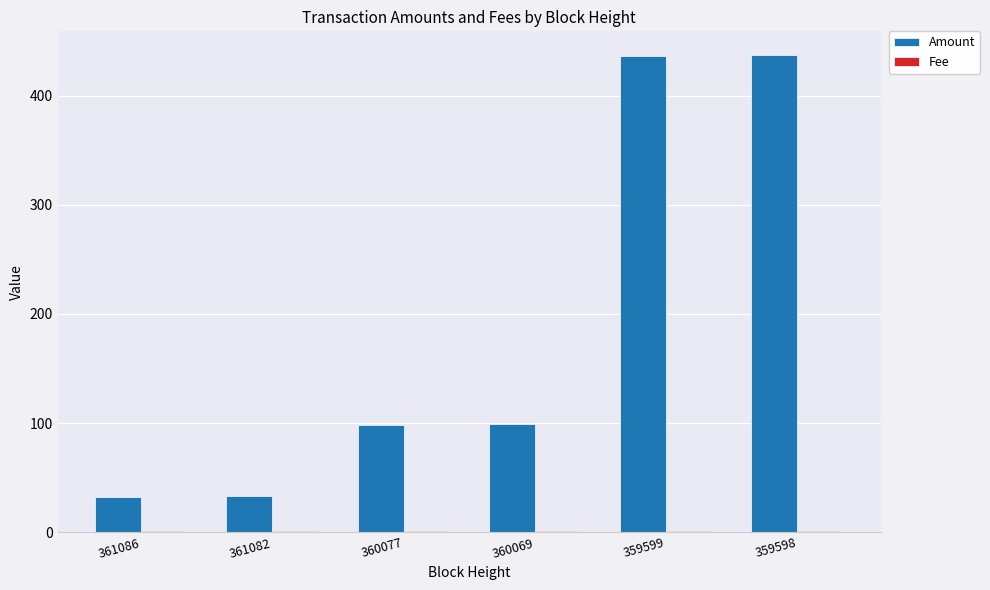

The Amount series shows 33 at 361082. True or false?

True